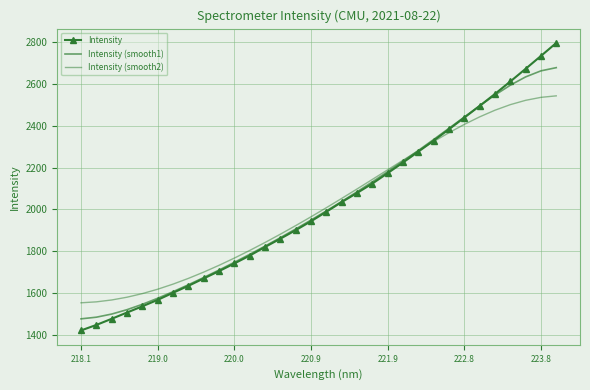

How many values in the Intensity (smooth2) series exceed 2008?

16